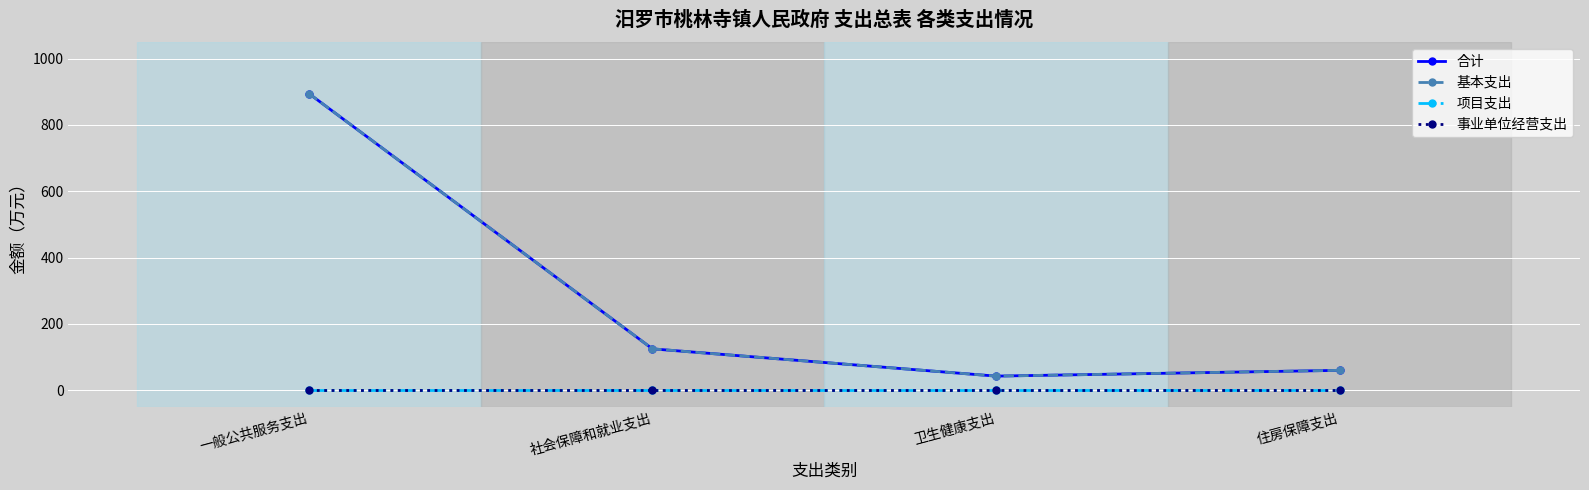

True or false: 合计 and 事业单位经营支出 intersect in this chart.

False